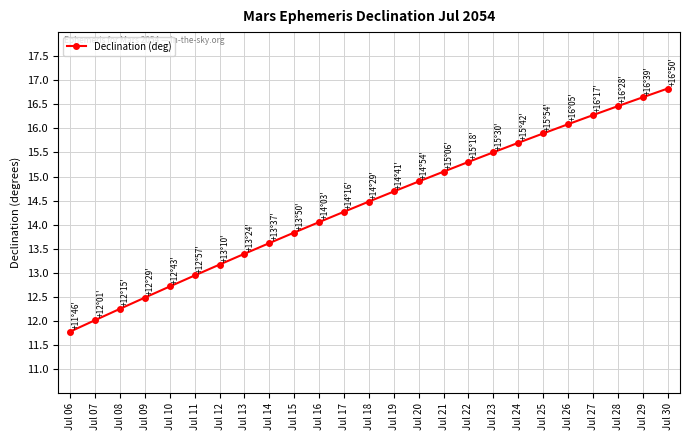

What is the sum of the values at Jul 10 and Jul 13?

26.1